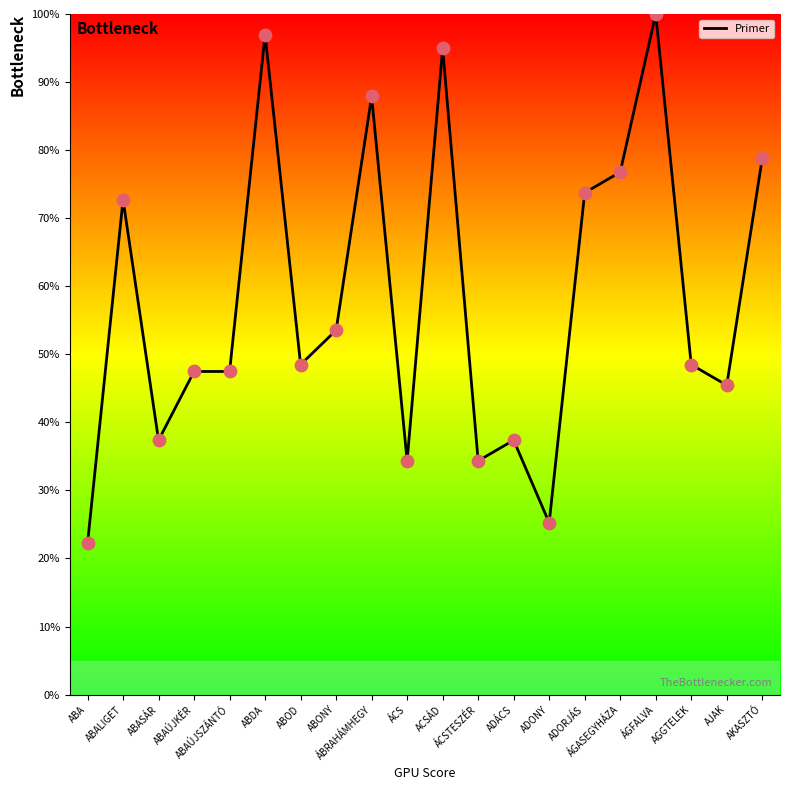

What is the change in value from ABALIGET to ADORJÁS?

+1.0